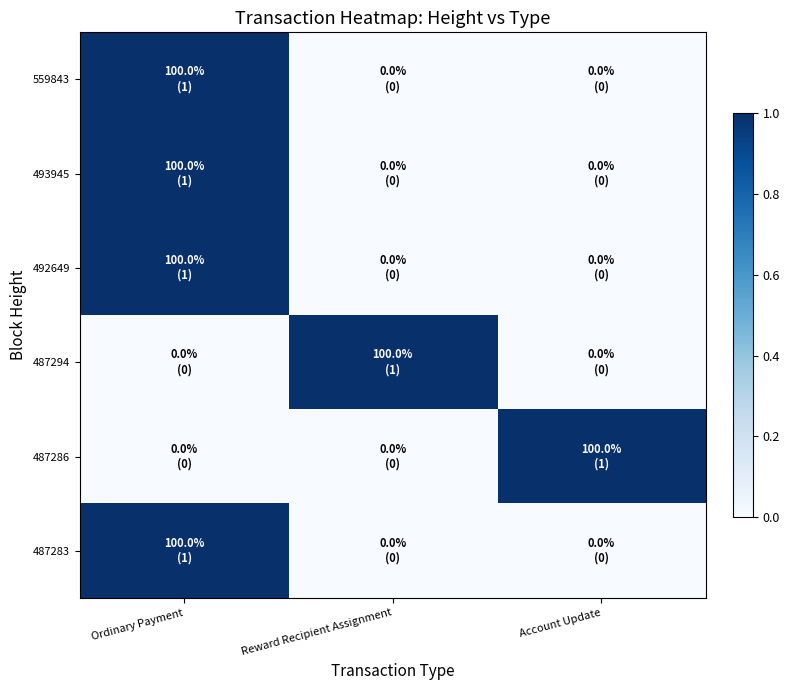

Reading left to right, transcribe all the data shown in this chart.

559843: Ordinary Payment=1	Reward Recipient Assignment=0	Account Update=0
493945: Ordinary Payment=1	Reward Recipient Assignment=0	Account Update=0
492649: Ordinary Payment=1	Reward Recipient Assignment=0	Account Update=0
487294: Ordinary Payment=0	Reward Recipient Assignment=1	Account Update=0
487286: Ordinary Payment=0	Reward Recipient Assignment=0	Account Update=1
487283: Ordinary Payment=1	Reward Recipient Assignment=0	Account Update=0